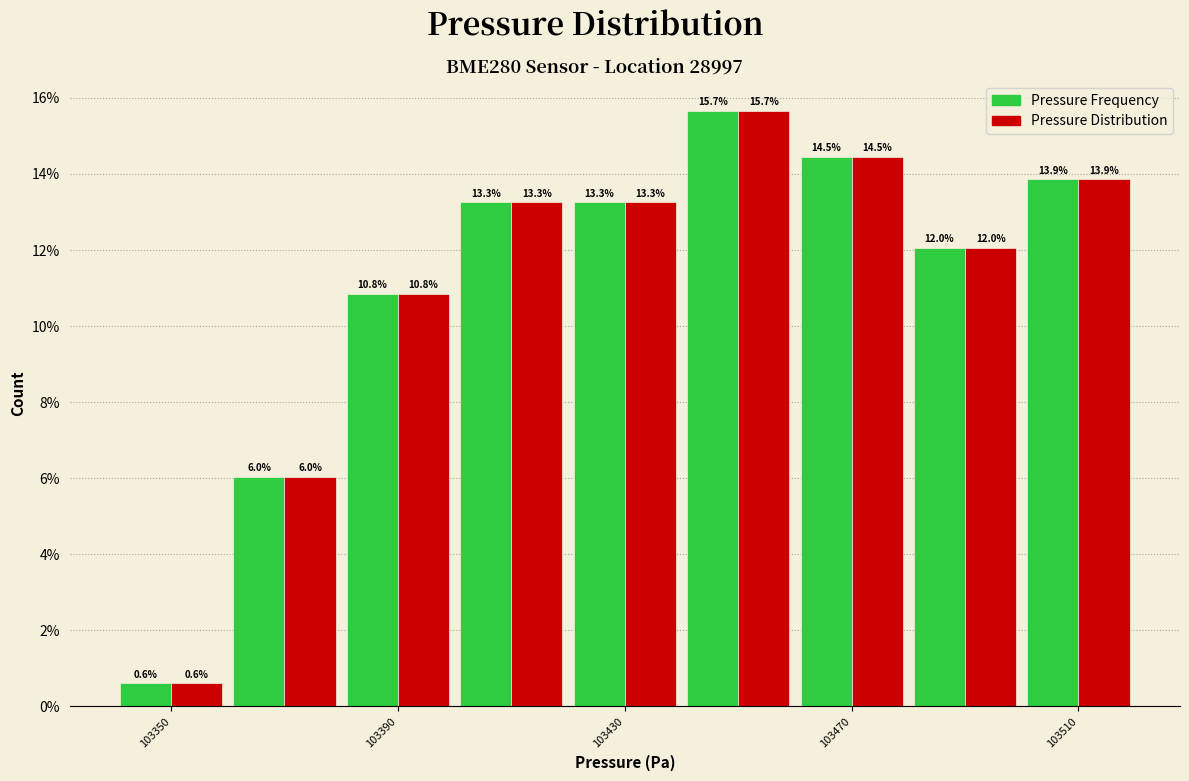

What is the height of the Pressure Frequency bar covering 103460 to 103480 on the x-axis?

14.5